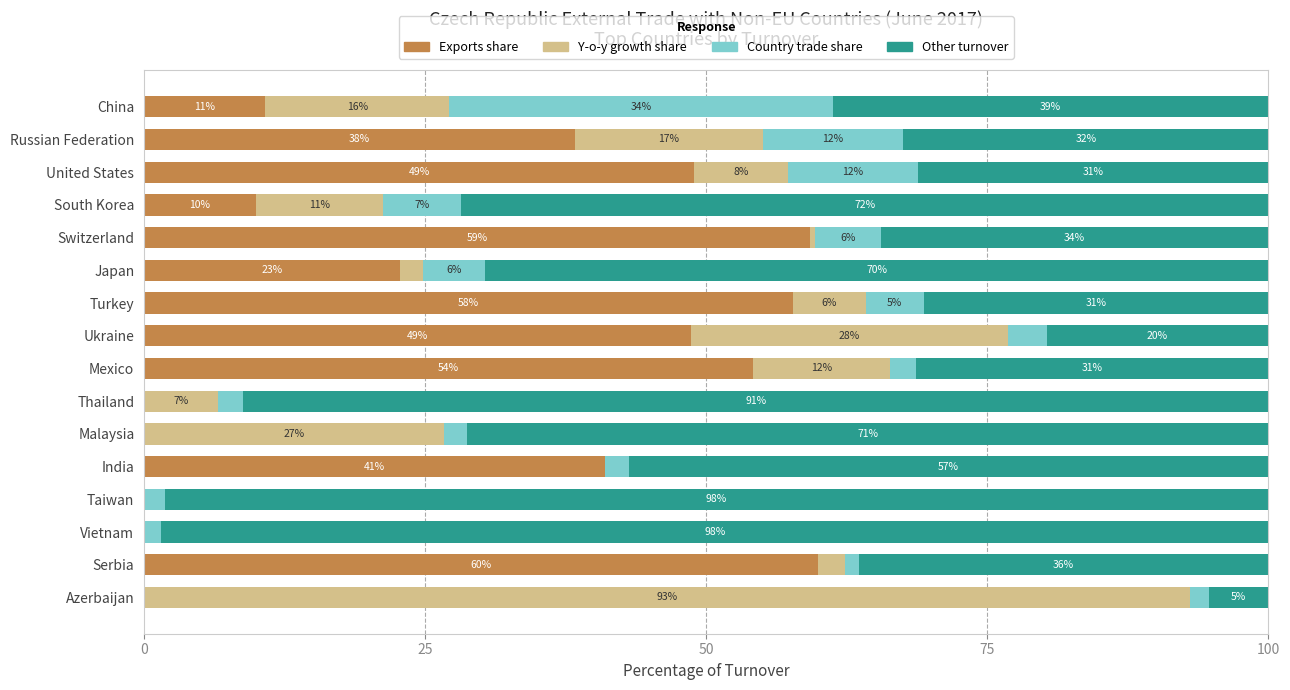

What is the difference between the maximum and minimum values in the Other turnover series?

93.2